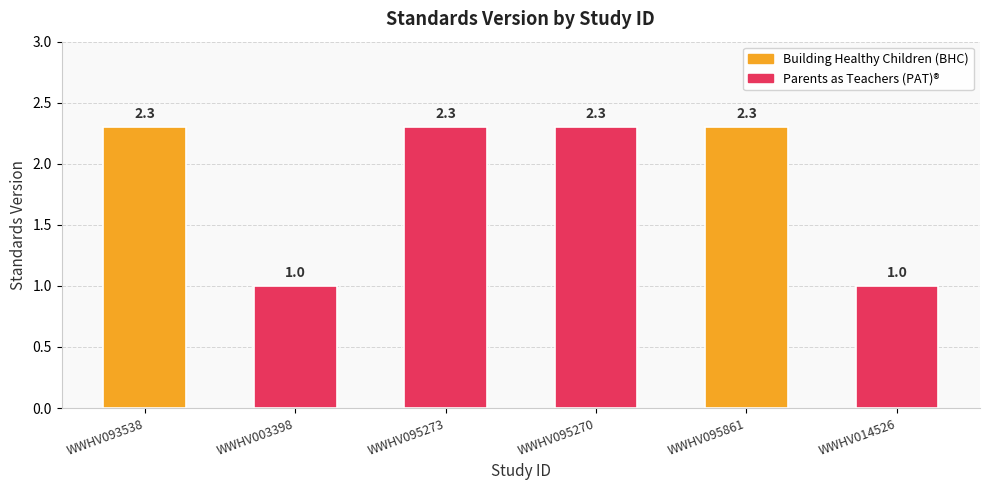

Between WWHV003398 and WWHV095273, which is larger?

WWHV095273